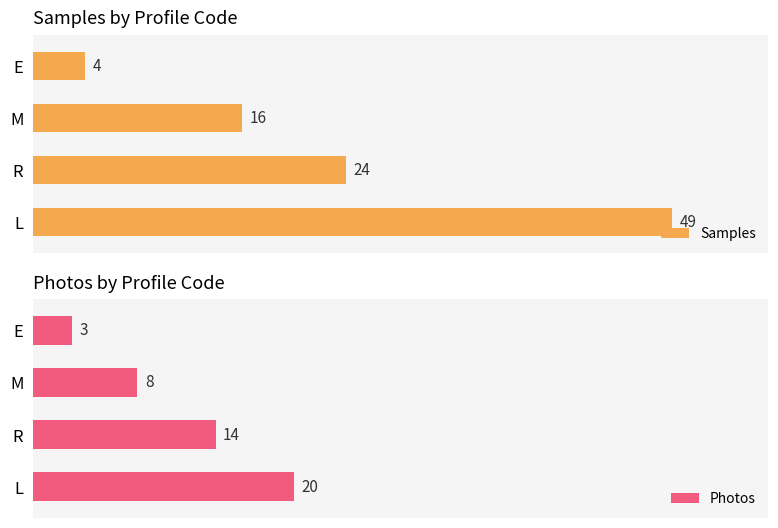

Reading right to left, transcribe all the data shown in this chart.

Samples: 4	16	24	49
Photos: 3	8	14	20